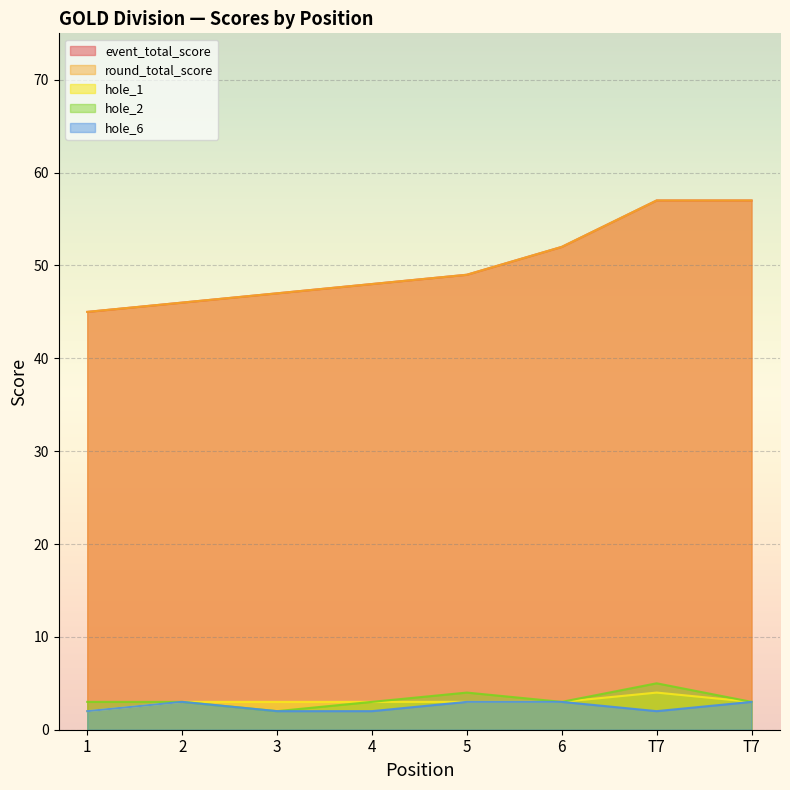

What is the label of the 2nd point from the right?

T7